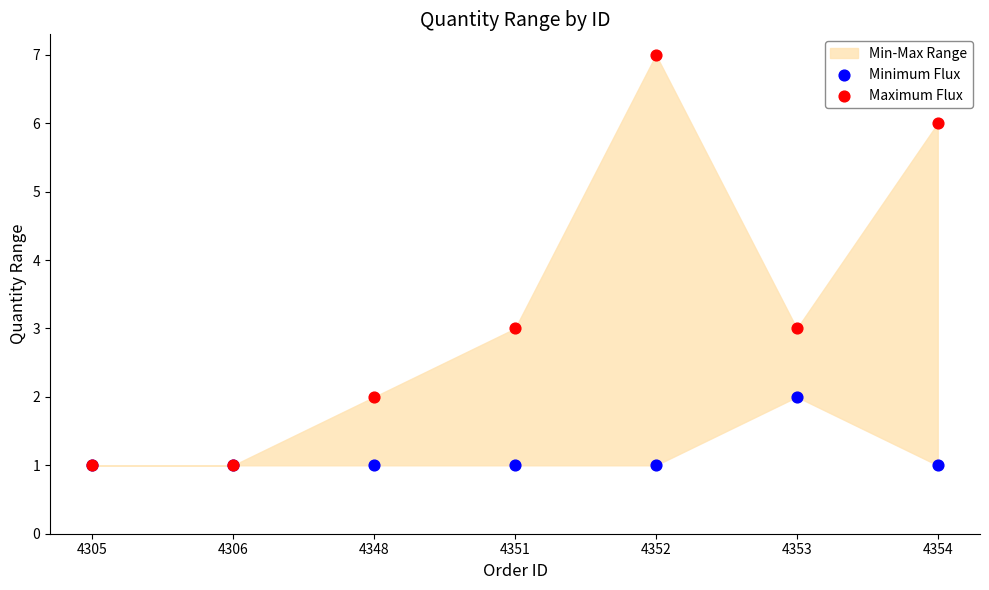

Which series has the widest spread of Y values?

Maximum Flux